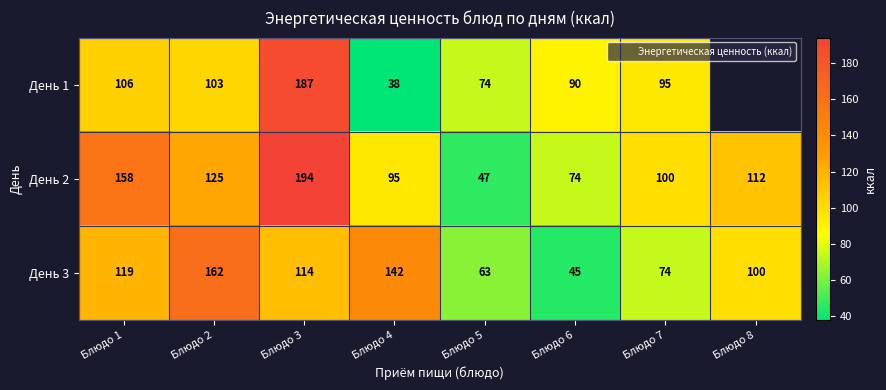

List the series in order of their peak value, highest first.

День 2, День 1, День 3